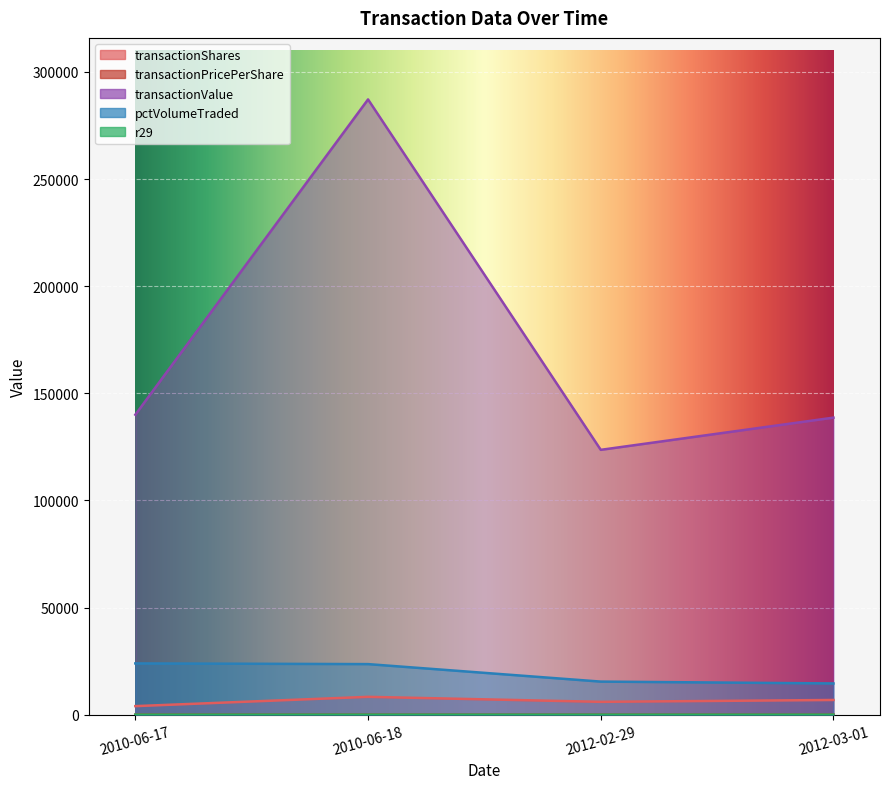

True or false: transactionPricePerShare and pctVolumeTraded cross at least once.

False